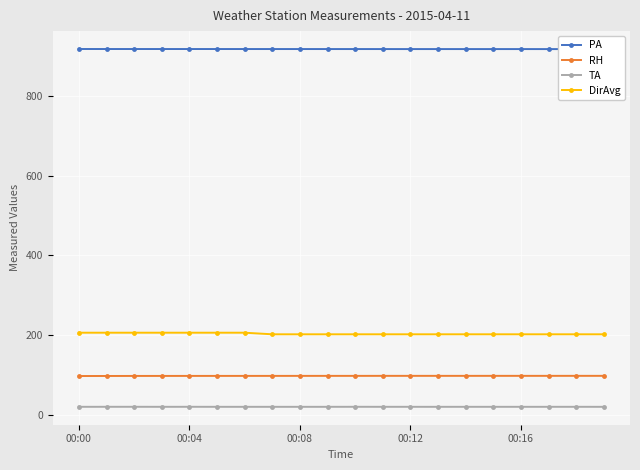

Is this an area chart (filled region under the line)?

No